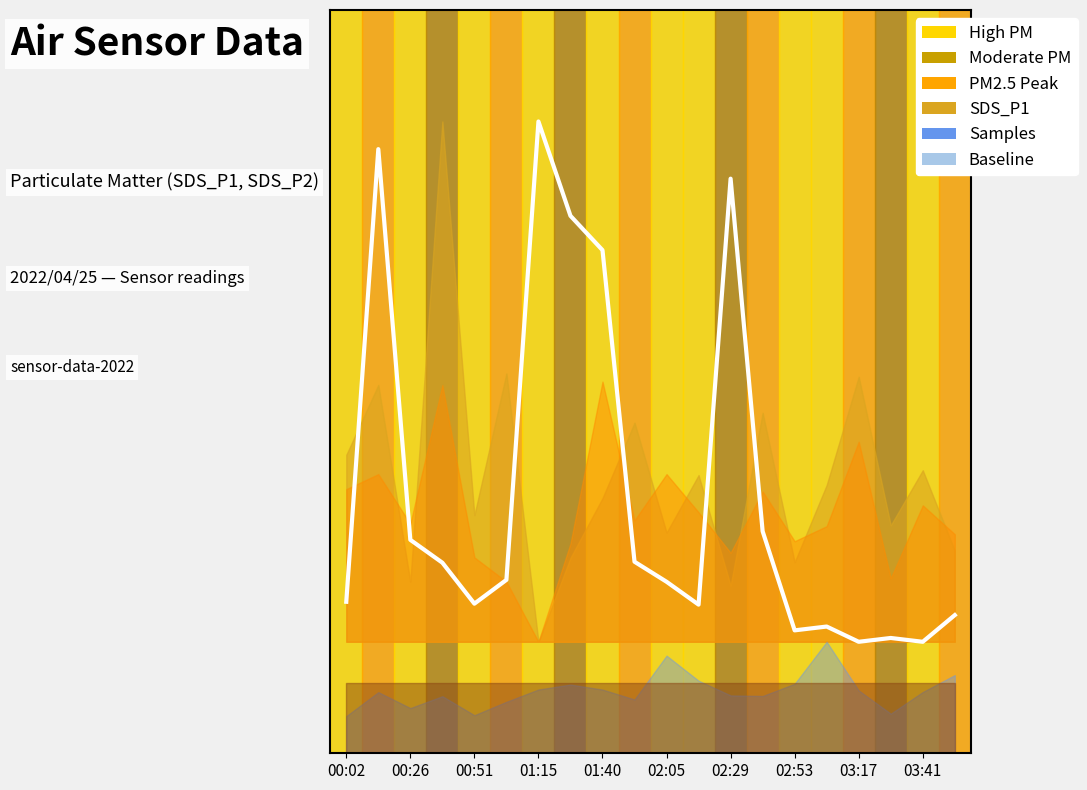

How many lines are shown in the chart?

1